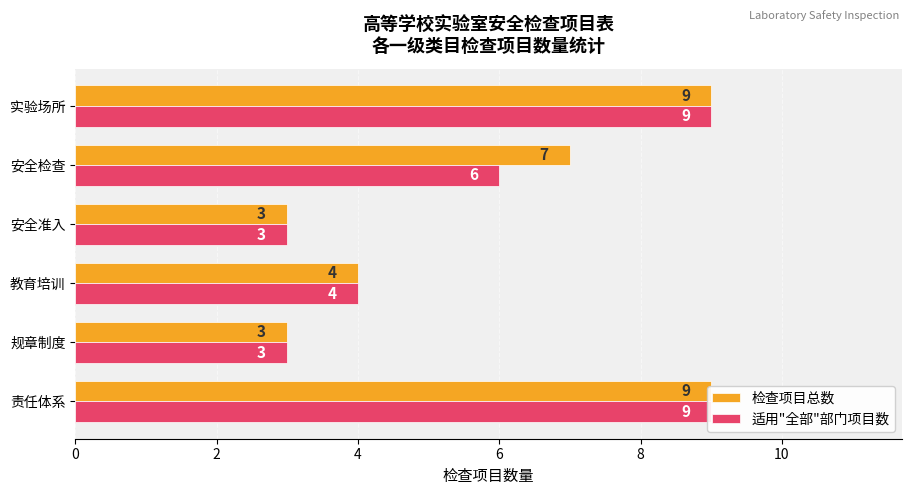

At 安全准入, list the series in order from smallest to largest.

检查项目总数, 适用"全部"部门项目数